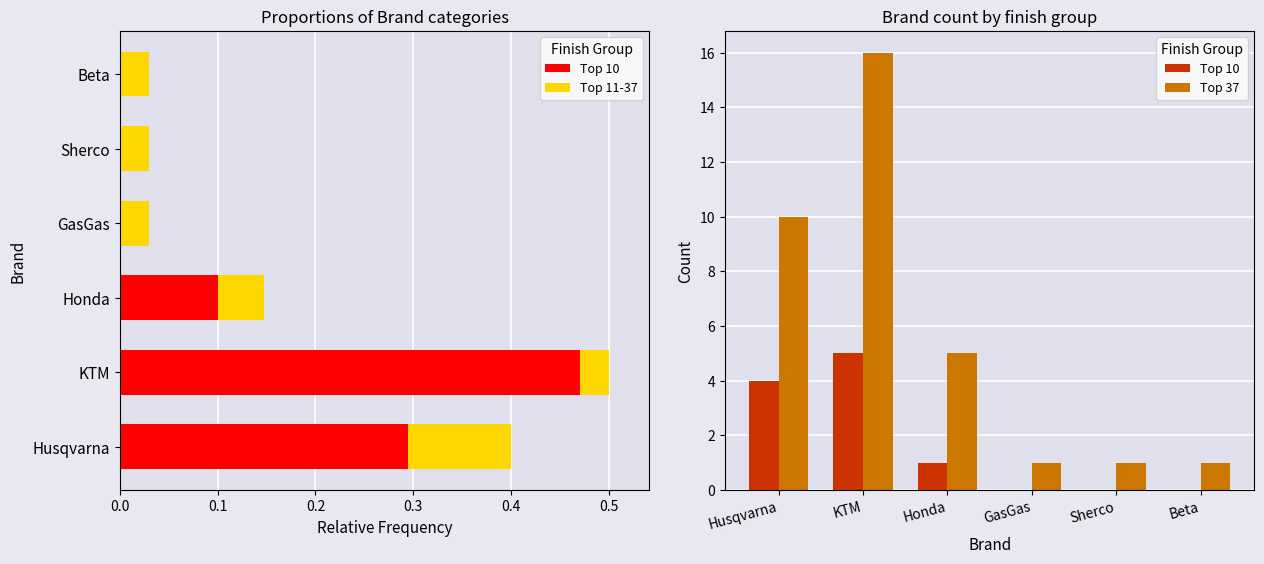

At KTM, list the series in order from smallest to largest.

Top 10, Top 37